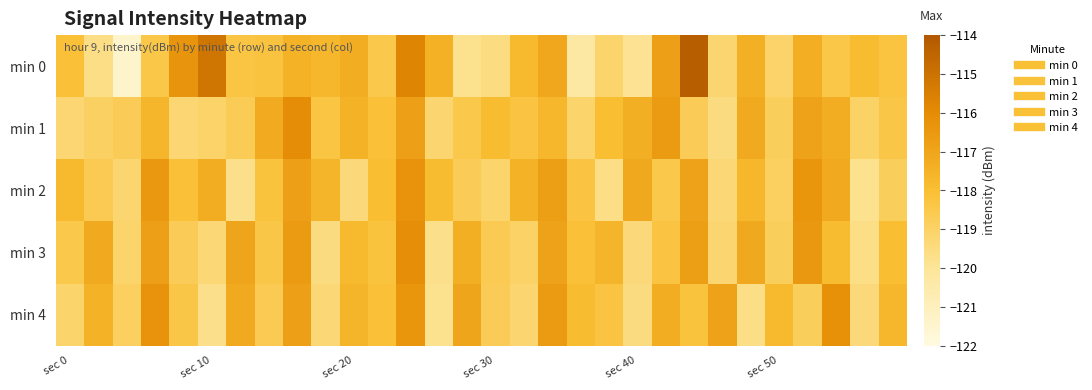

What is the maximum value shown in the chart?

-114.2